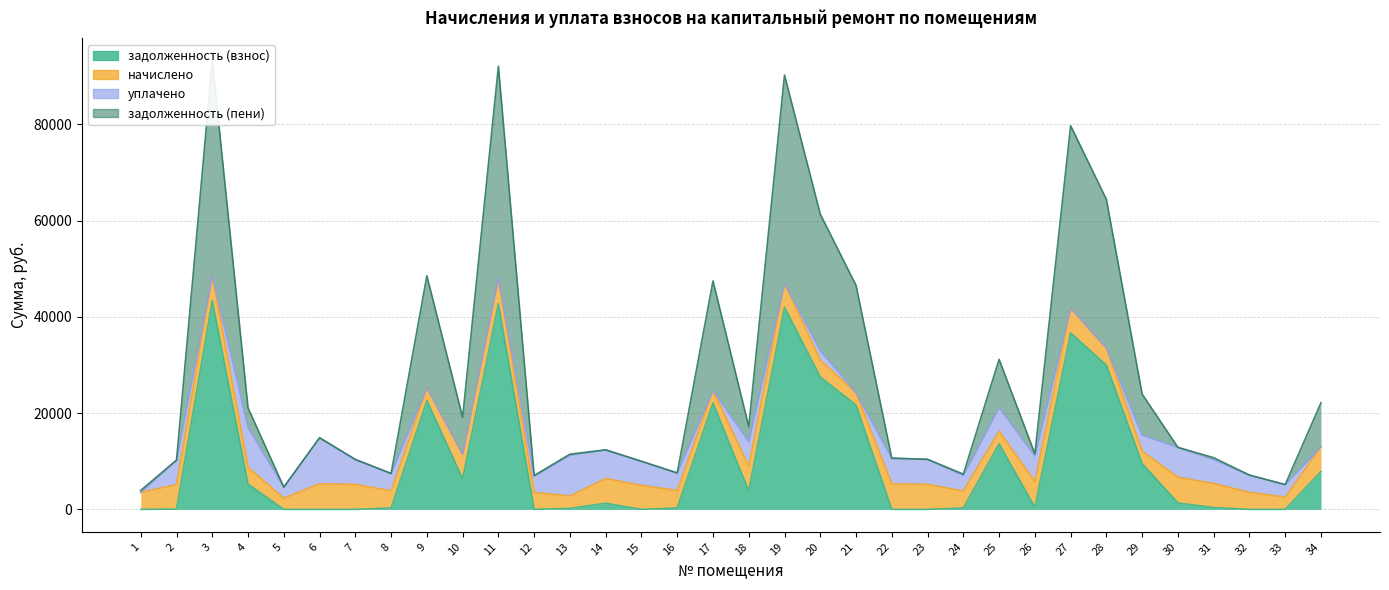

How many positive values does the задолженность (взнос) series have?

25